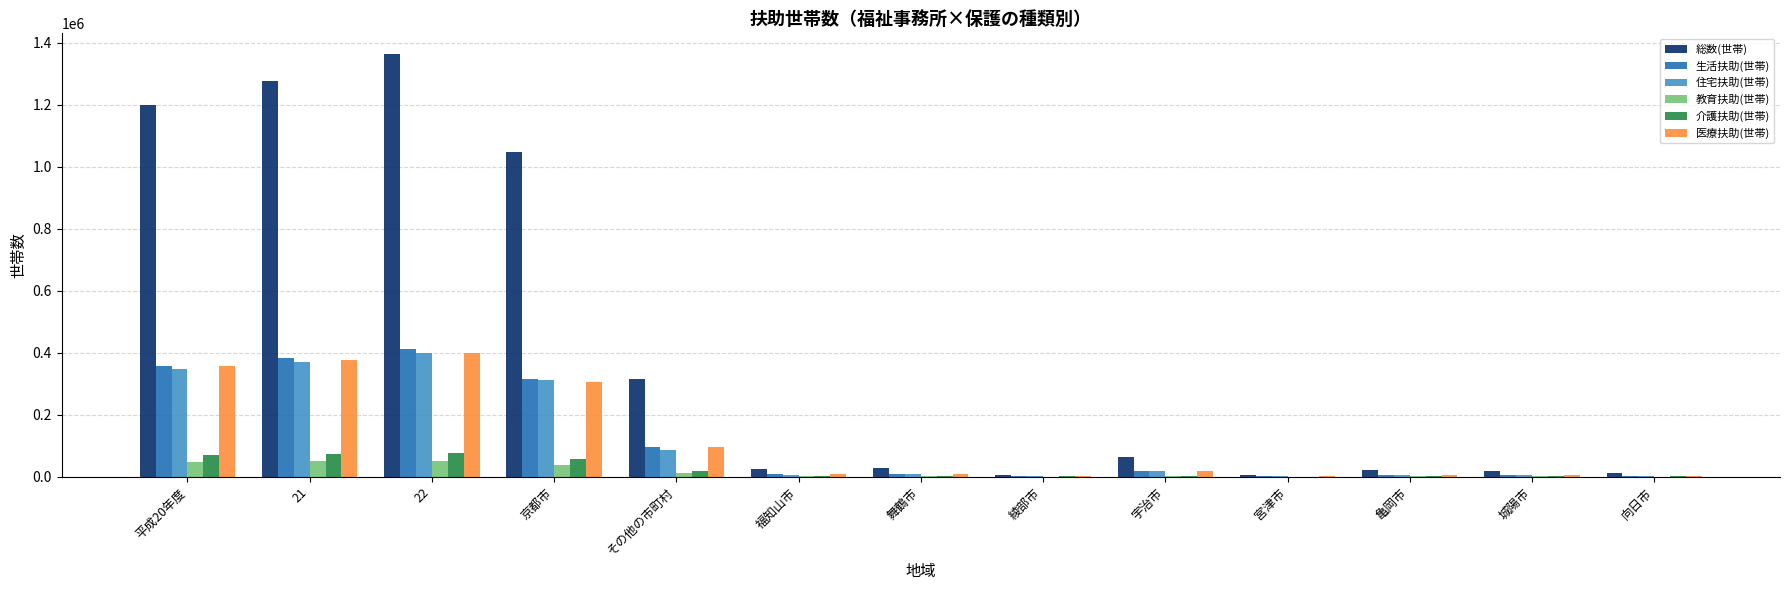

The value of 総数(世帯) at 城陽市 is 19567. True or false?

True